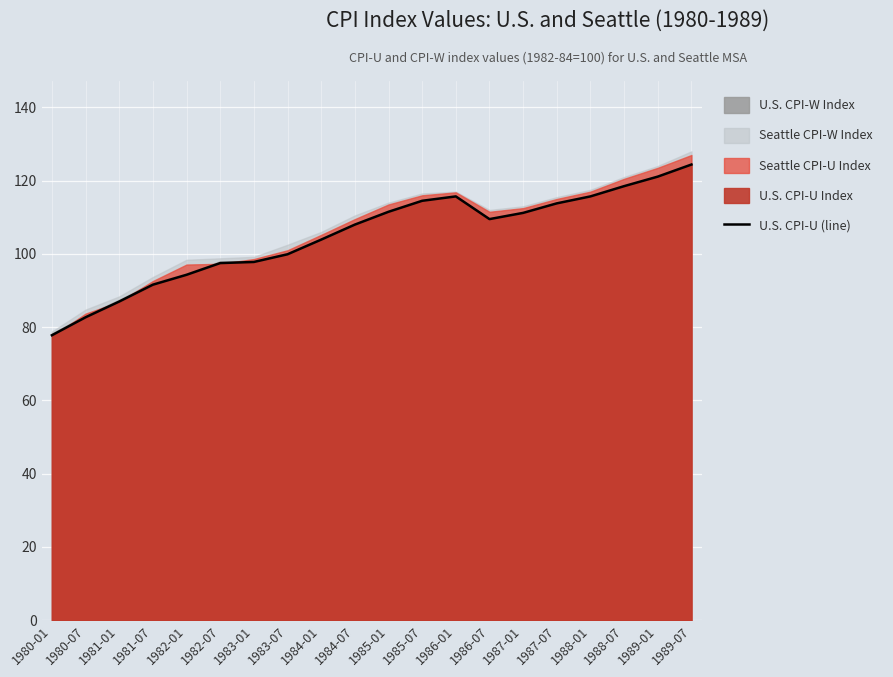

What is the sum of the values at 1982-01 and 1988-01?

210.0